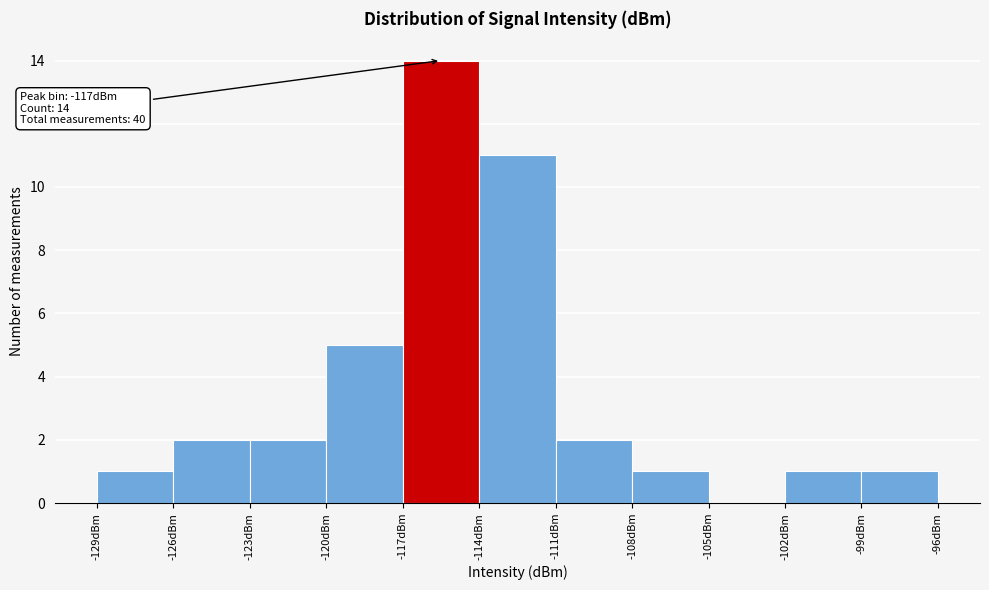

Over which range of the x-axis is the bar tallest?

-117 to -114